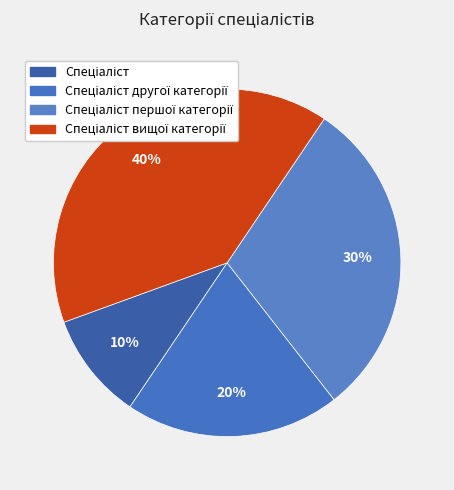

The Спеціаліст першої категорії slice represents 16% of the pie. True or false?

False